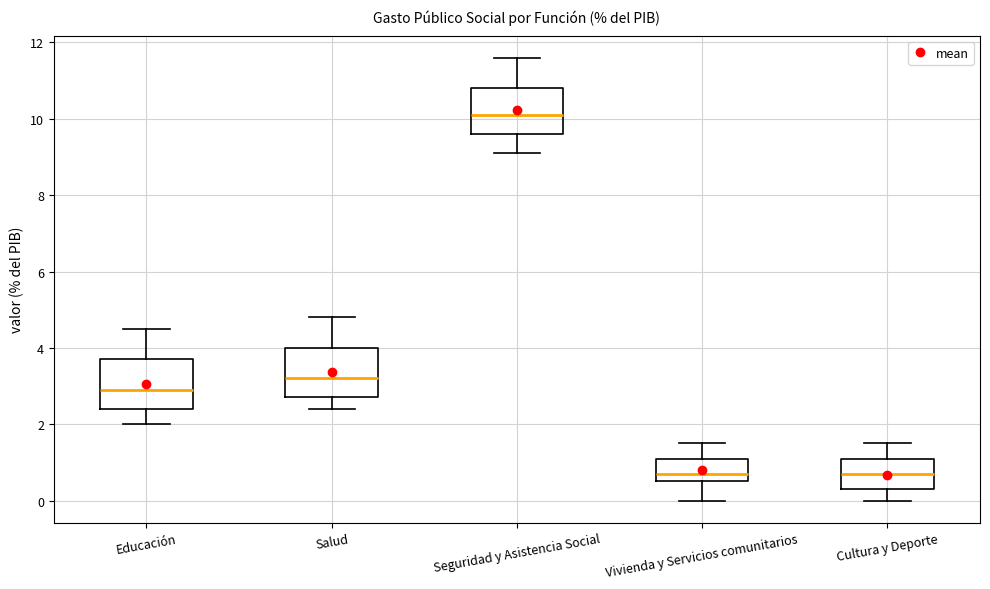

Reading left to right, transcribe this box plot: for each box, give where its median line is, the range the box spans, and where its two whiskers end, as read against the y-axis. The values are not printed on the chart, so give them approximately, as read against the axis.

Educación: median 3.0, box 2.4 to 3.8, whiskers 2.0 to 4.6
Salud: median 3.2, box 2.8 to 4.0, whiskers 2.4 to 4.8
Seguridad y Asistencia Social: median 10.2, box 9.6 to 10.8, whiskers 9.2 to 11.6
Vivienda y Servicios comunitarios: median 0.8, box 0.6 to 1.2, whiskers 0.0 to 1.6
Cultura y Deporte: median 0.8, box 0.4 to 1.2, whiskers 0.0 to 1.6